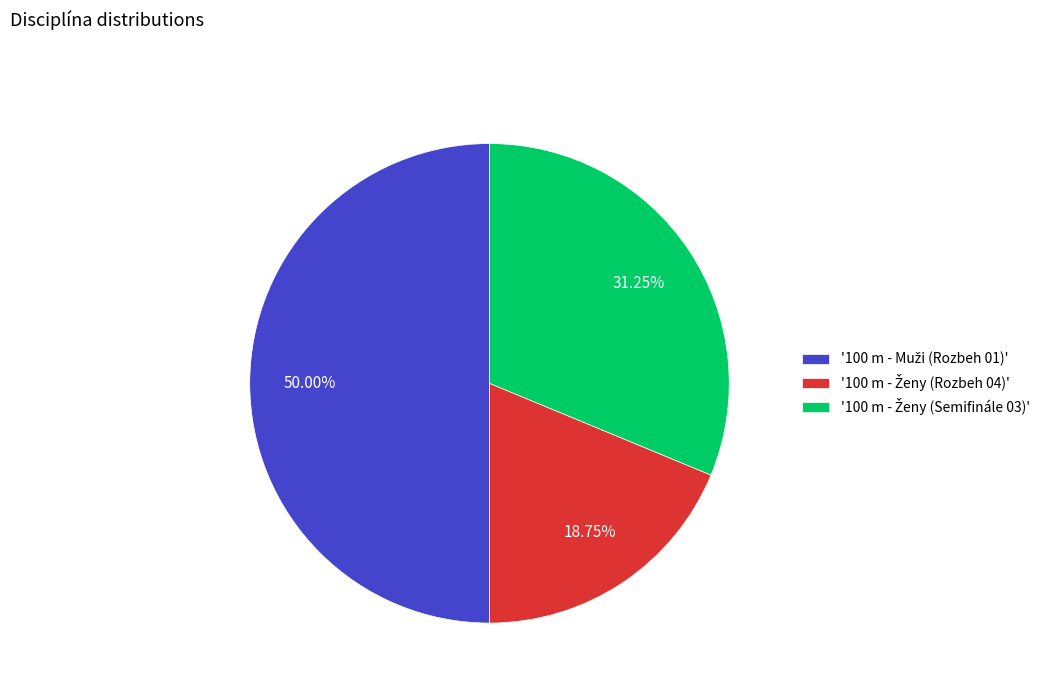

Count the number of slices in the pie.

3